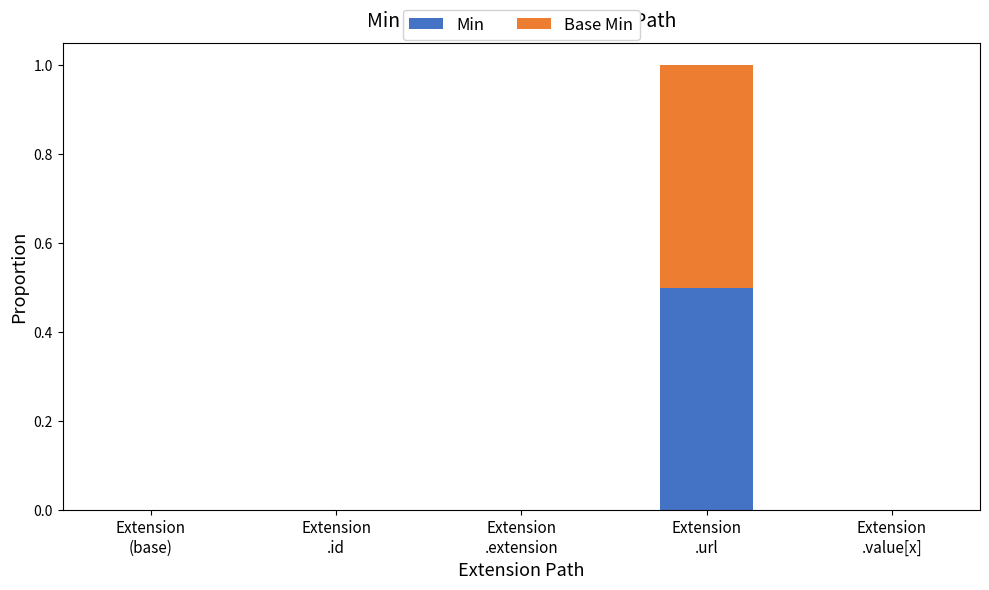

What is the maximum value for Min?

0.5